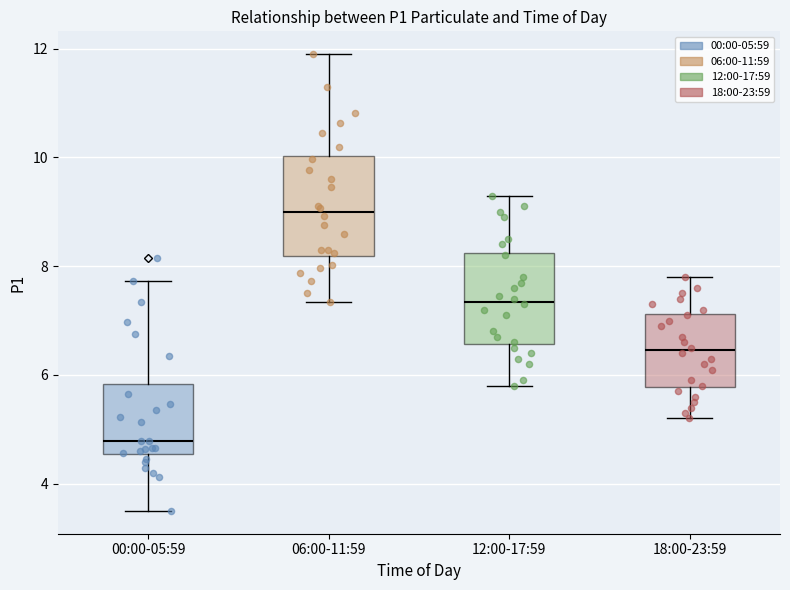

Reading left to right, transcribe this box plot: for each box, give where its median line is, the range the box spans, and where its two whiskers end, as read against the y-axis. The values are not printed on the chart, so give them approximately, as read against the axis.

00:00-05:59: median 4.8, box 4.6 to 5.8, whiskers 3.6 to 7.8
06:00-11:59: median 9.0, box 8.2 to 10.0, whiskers 7.4 to 12.0
12:00-17:59: median 7.4, box 6.6 to 8.2, whiskers 5.8 to 9.4
18:00-23:59: median 6.4, box 5.8 to 7.2, whiskers 5.2 to 7.8